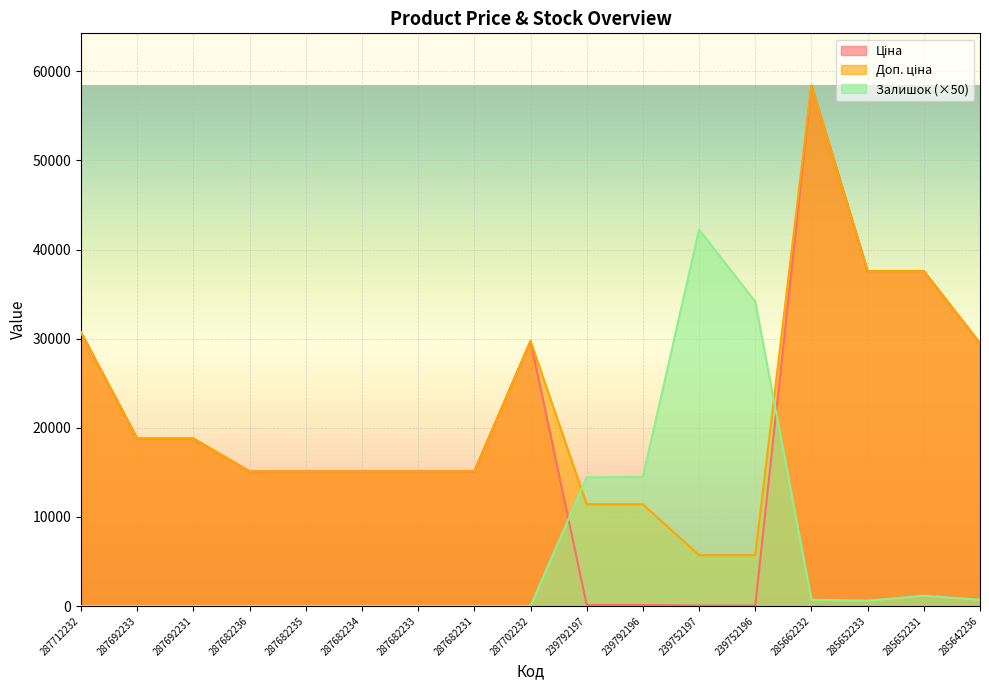

Reading right to left, what are all the values shown in this chart?

Ціна: 285642236=29491.5	285652231=37593.6	285652233=37593.6	285662232=58426.5	239752196=57.0	239752197=57.0	239792196=114.1	239792197=114.1	287702232=29747.2	287682231=15120.0	287682233=15120.0	287682234=15120.0	287682235=15120.0	287682236=15120.0	287692231=18796.8	287692233=18796.8	287712232=30717.1
Доп. ціна: 285642236=29491.5	285652231=37593.6	285652233=37593.6	285662232=58426.5	239752196=5705.0	239752197=5705.0	239792196=11410.0	239792197=11410.0	287702232=29747.2	287682231=15120.0	287682233=15120.0	287682234=15120.0	287682235=15120.0	287682236=15120.0	287692231=18796.8	287692233=18796.8	287712232=30717.1
Залишок: 285642236=700.0	285652231=1150.0	285652233=600.0	285662232=700.0	239752196=34150.0	239752197=42250.0	239792196=14500.0	239792197=14450.0	287702232=0.0	287682231=0.0	287682233=0.0	287682234=0.0	287682235=0.0	287682236=0.0	287692231=0.0	287692233=0.0	287712232=0.0